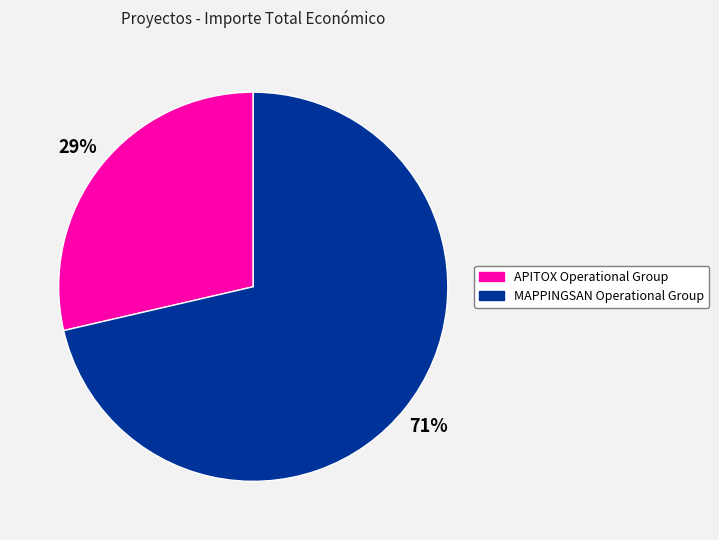

Rank the categories by value from highest to lowest.

MAPPINGSAN Operational Group, APITOX Operational Group